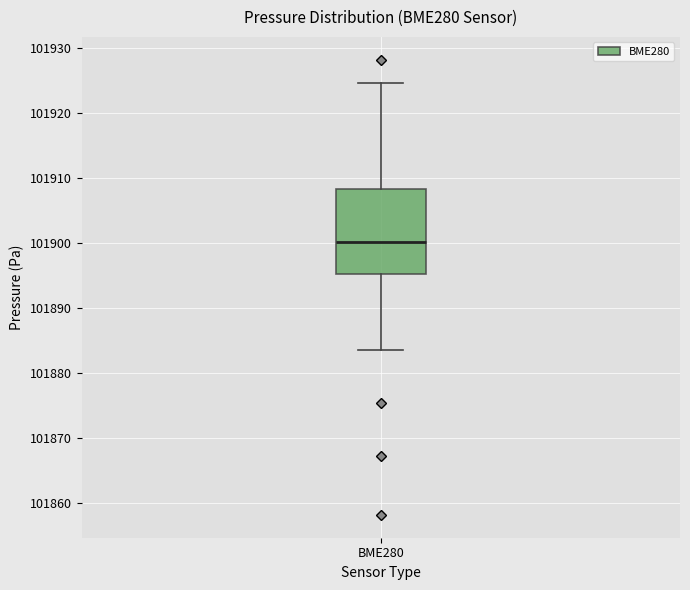

Where is the upper edge of the box for BME280 on the y-axis? The values are not printed on the chart, so give them approximately, as read against the axis.

101908